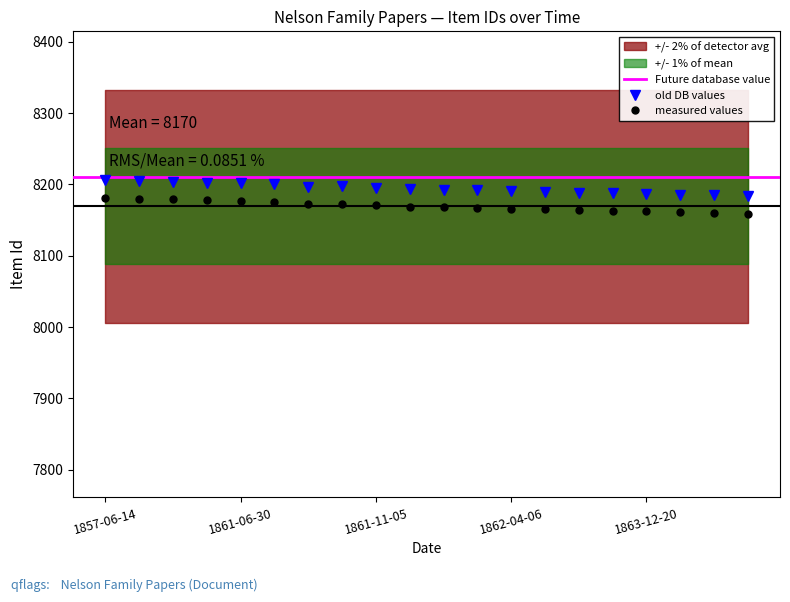

What is the label of the 18th point from the left?

1863-12-30